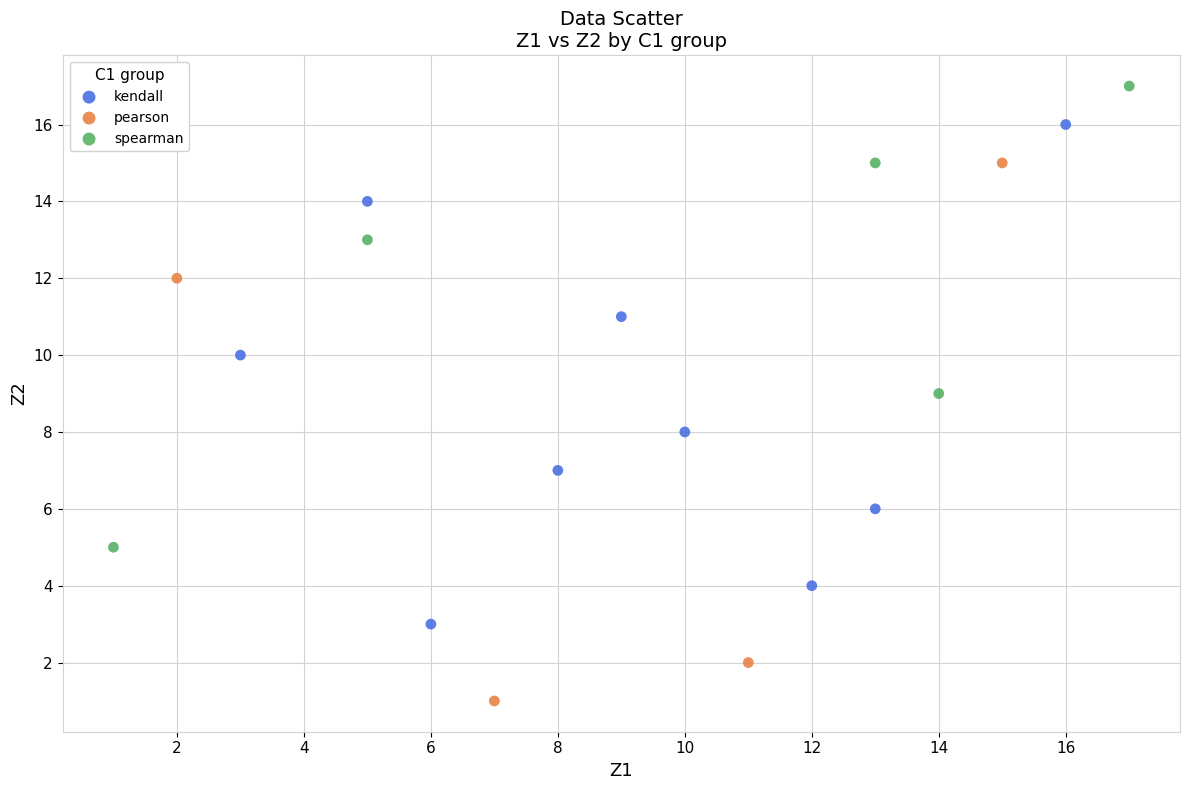

Which series has the widest spread of Y values?

pearson